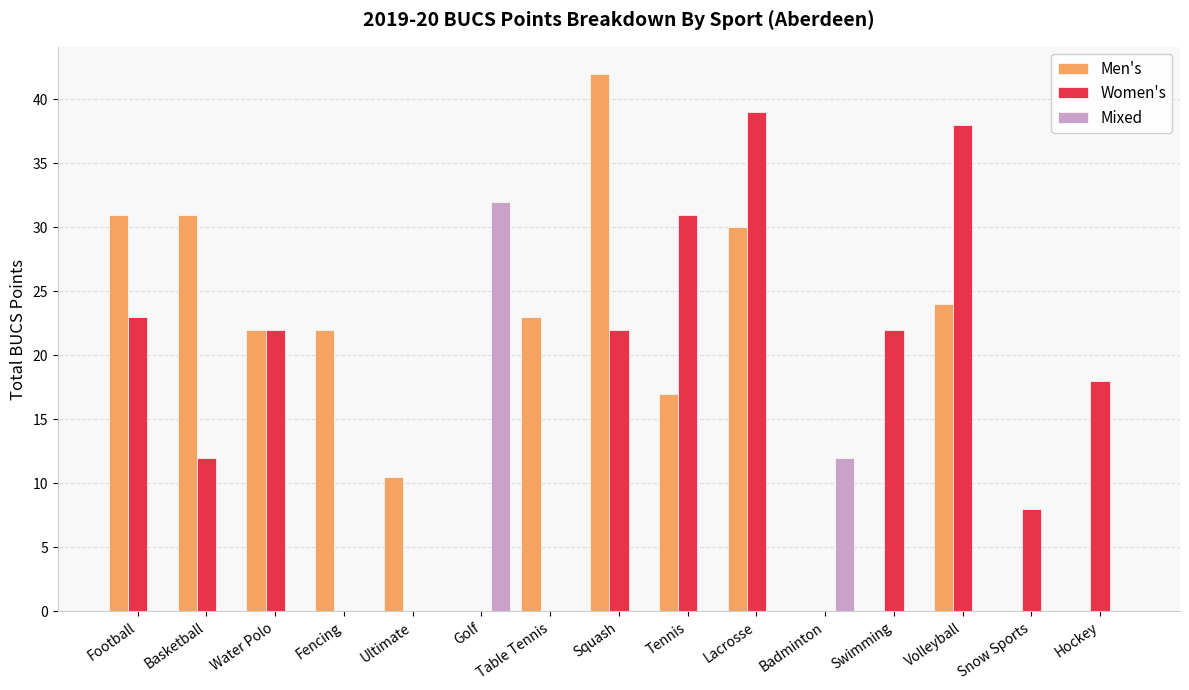

How many groups of bars are there?

15